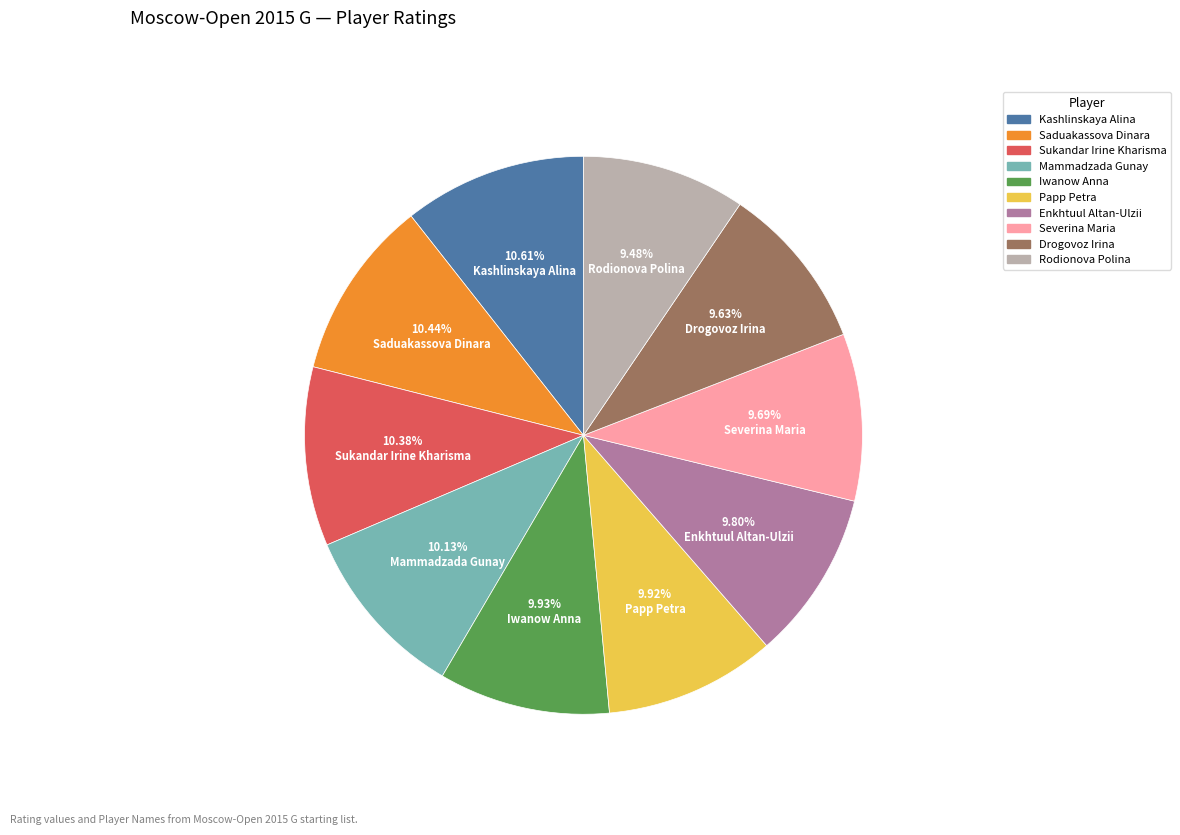

Does any single category account for the majority?

No